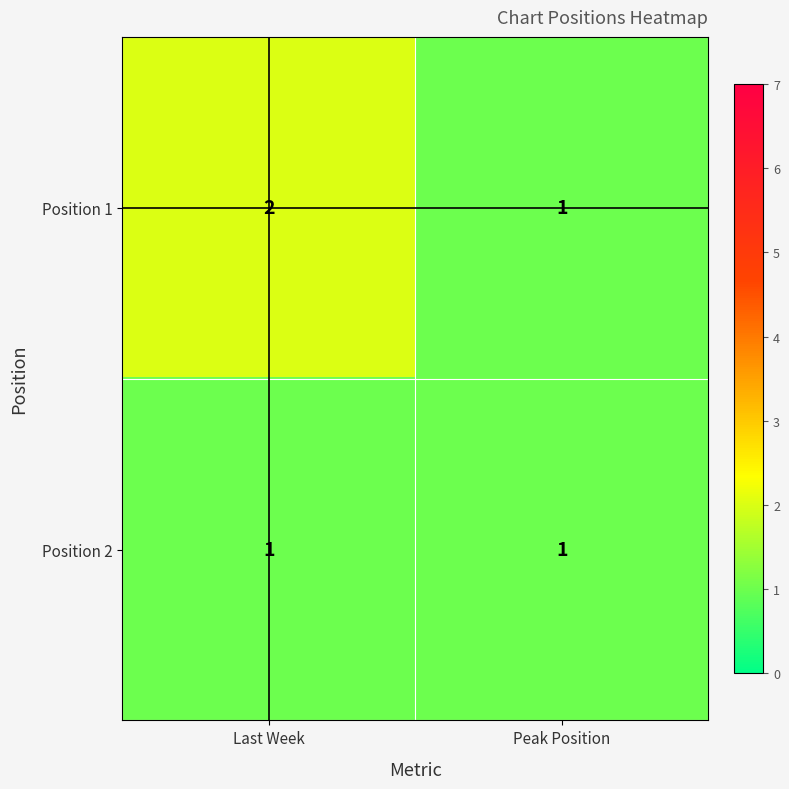

Reading left to right, transcribe all the data shown in this chart.

Position 1: 2	1
Position 2: 1	1